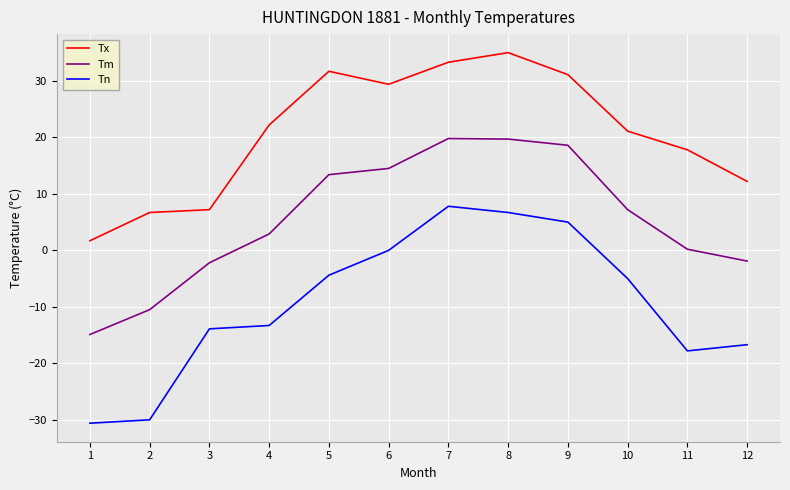

Between 3 and 12, which series saw the biggest shift?

Tx